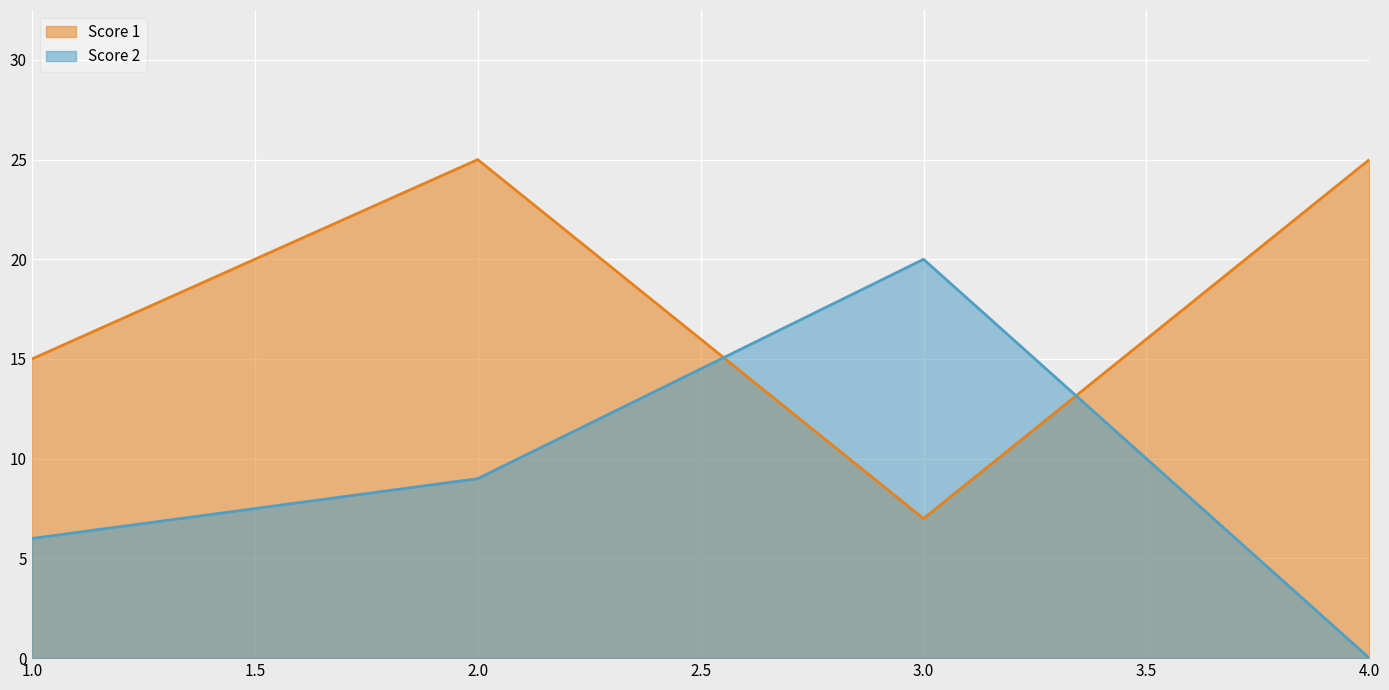

At which category is the sum across all series the highest?

2.0